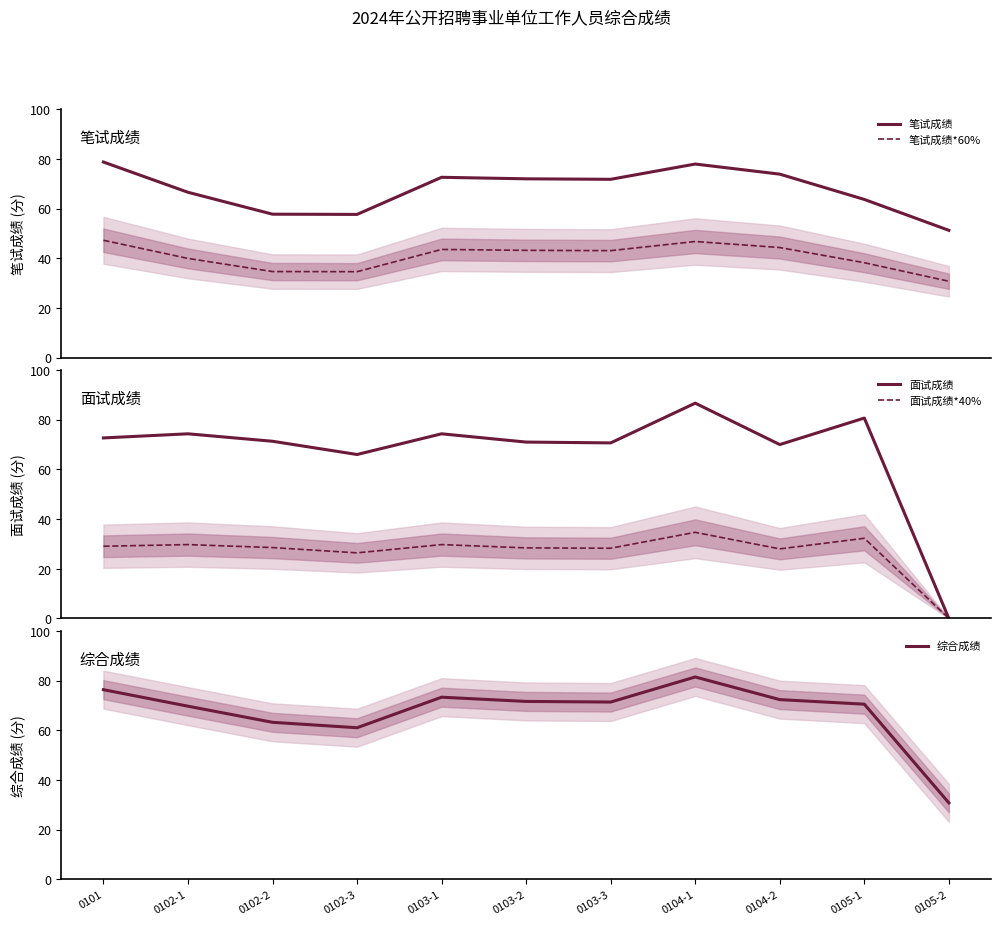

Which category has the lowest value in the 笔试成绩*60% series?

0105-2